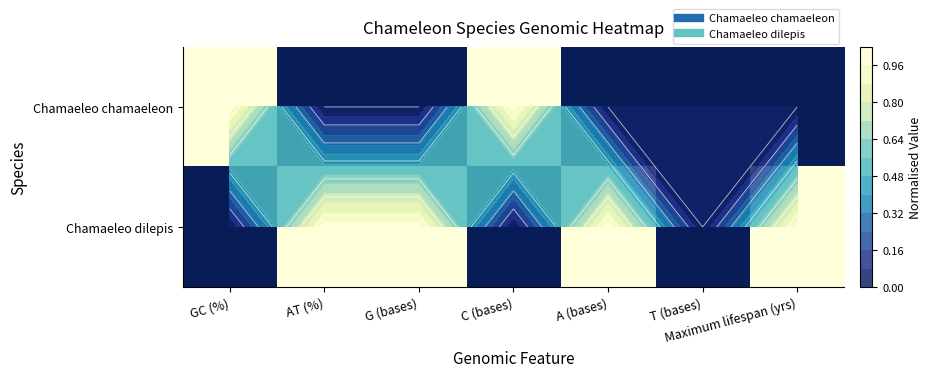

What is the sum of the Chamaeleo dilepis values at C (bases) and Maximum lifespan (yrs)?

1.0